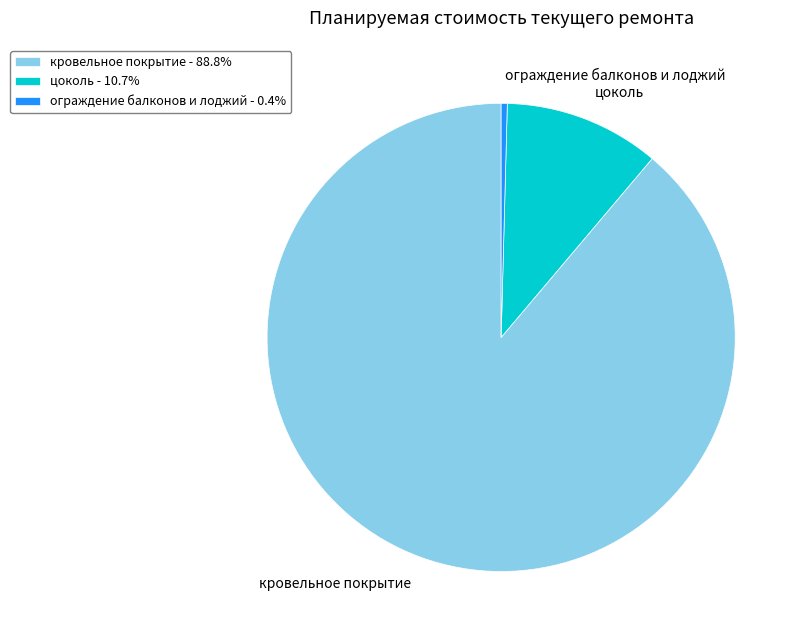

Which has a higher value, ограждение балконов и лоджий or кровельное покрытие?

кровельное покрытие